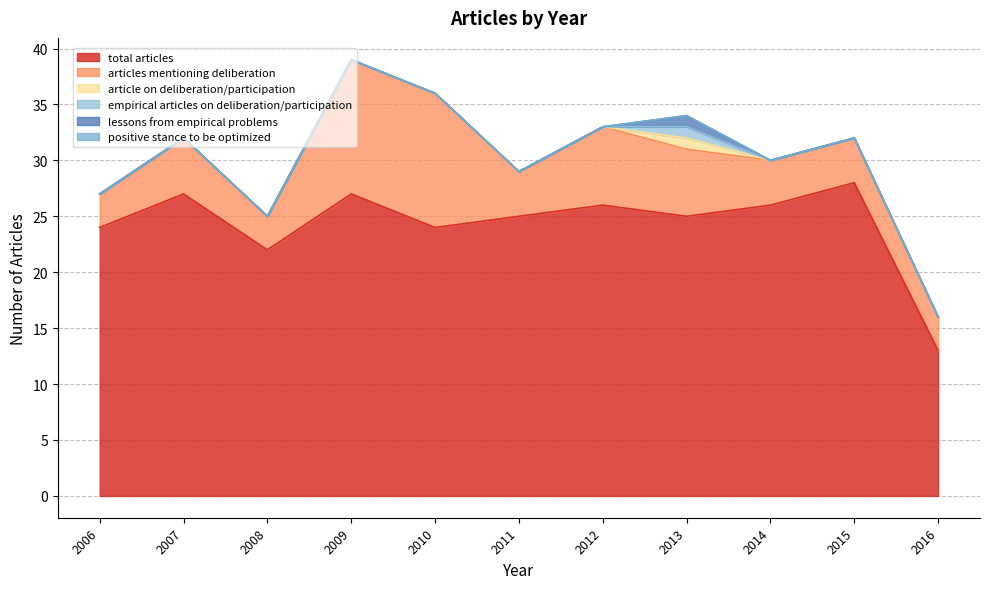

Rank the series by their maximum value, from lowest to highest.

positive stance to be optimized, article on deliberation/participation, empirical articles on deliberation/participation, lessons from empirical problems, articles mentioning deliberation, total articles